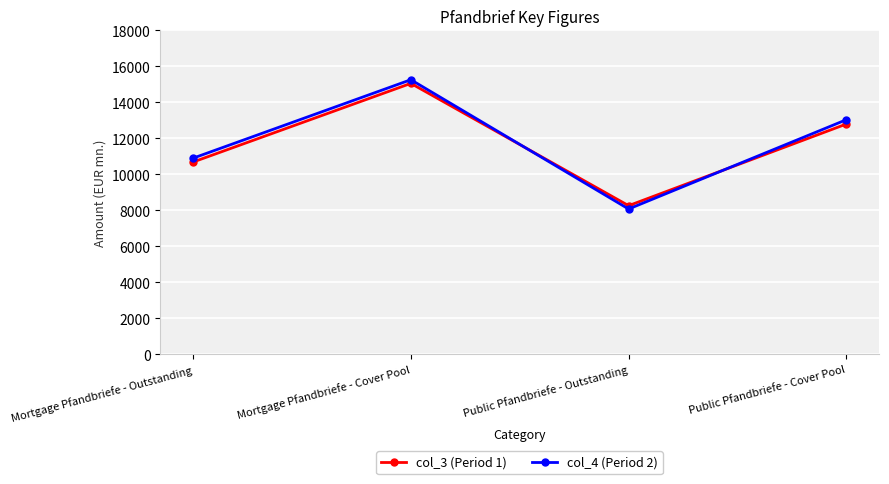

At which category is the sum across all series the highest?

Mortgage Pfandbriefe - Cover Pool